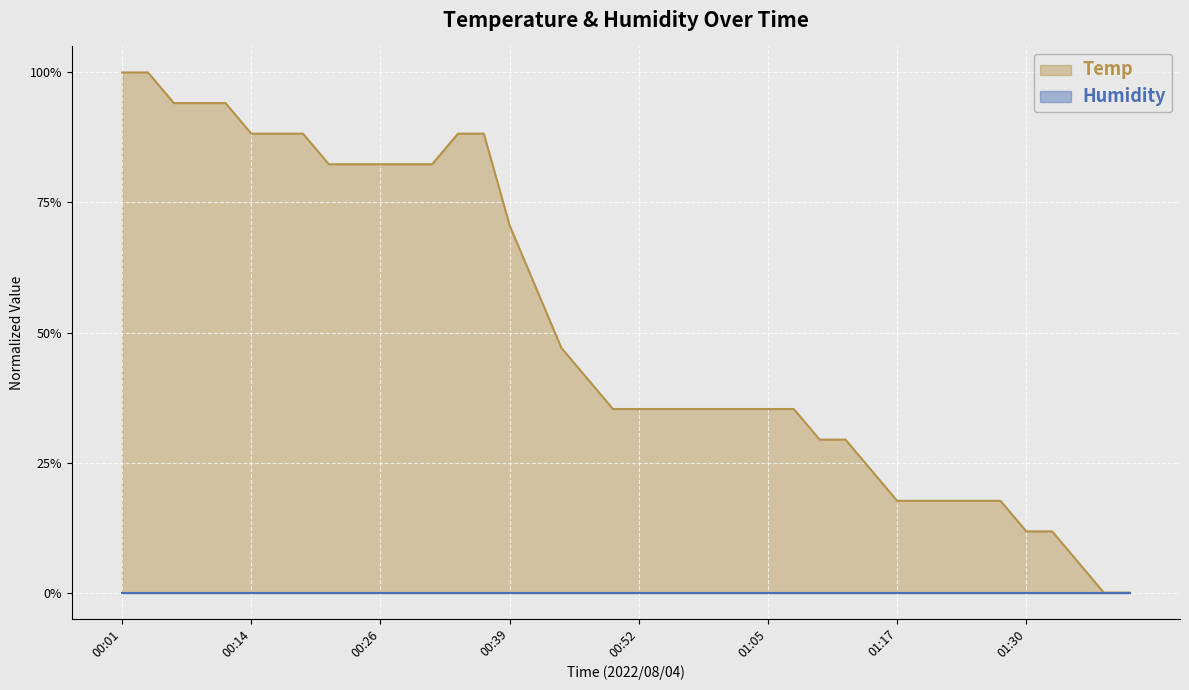

What is the label of the 13th point from the left?

00:31